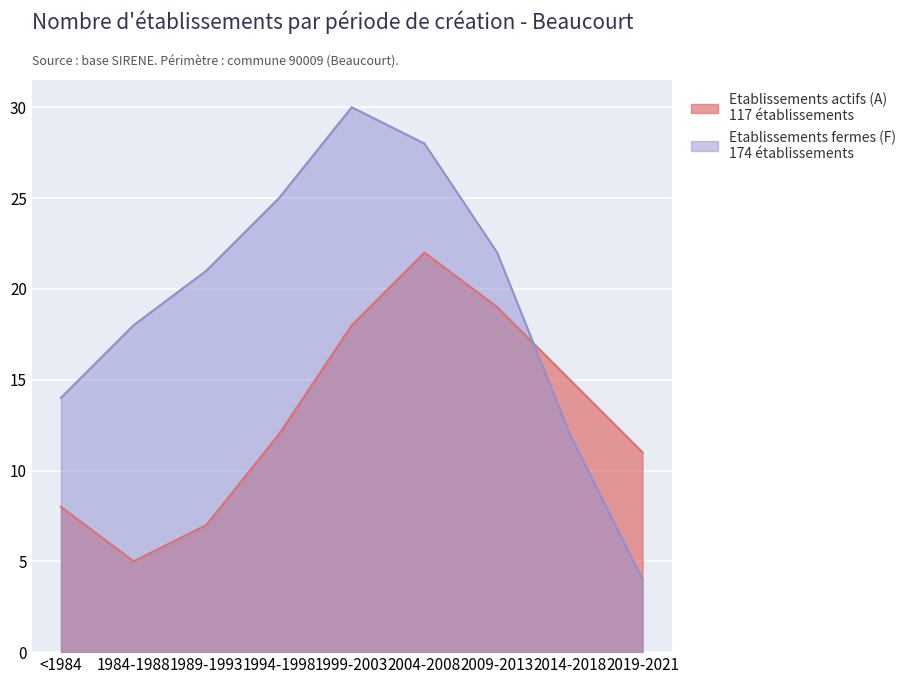

Which series ends up on top after the final intersection of Etablissements actifs (A) and Etablissements fermes (F)?

Etablissements actifs (A)